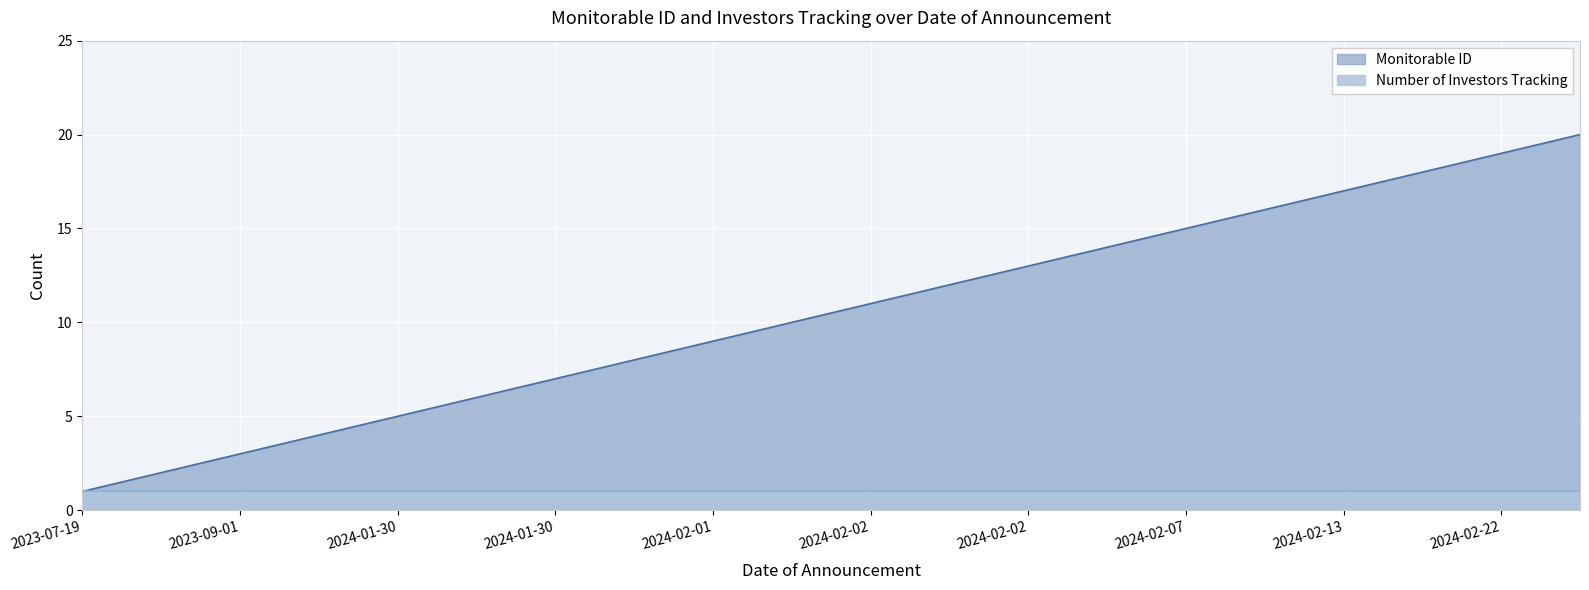

True or false: there are more than 1 points higher than both neighbors.

False